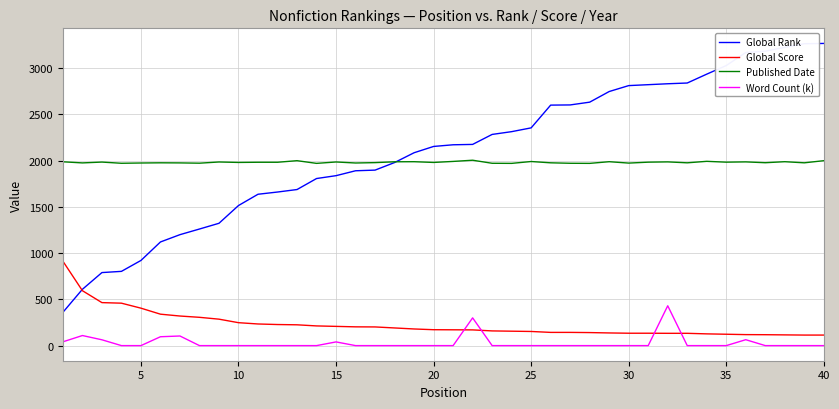

What is the lowest value of the Global Score series?

114